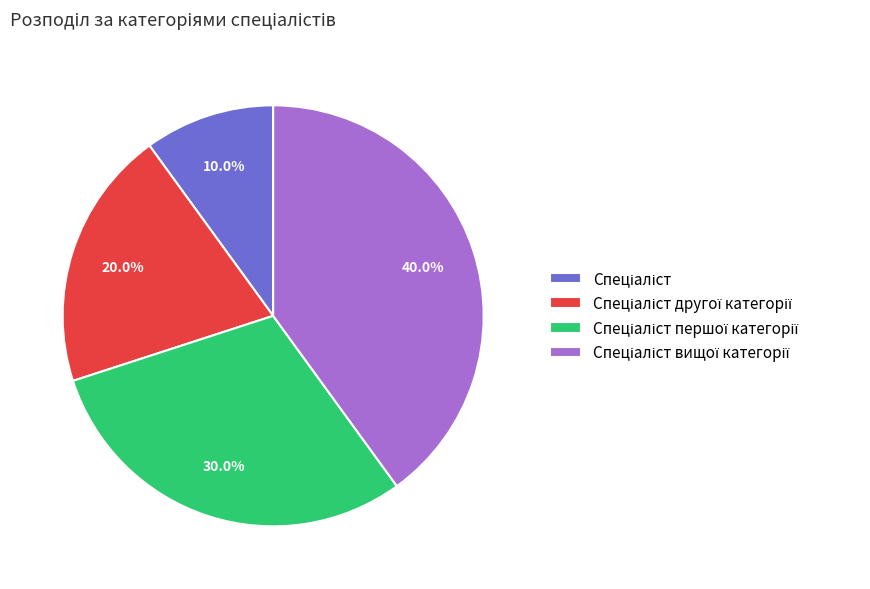

To the nearest percent, what is the difference between the largest and smallest slice percentages?

30%